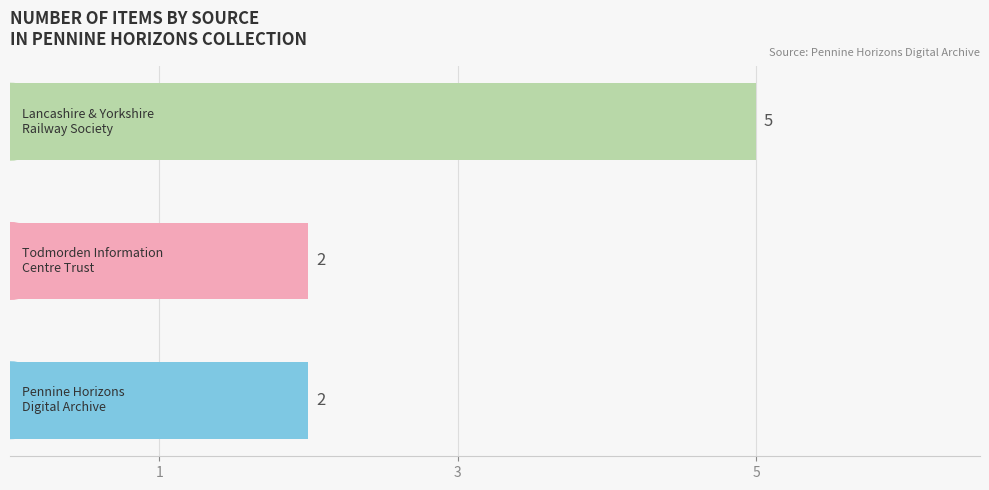

How many values are between 2 and 5?

3